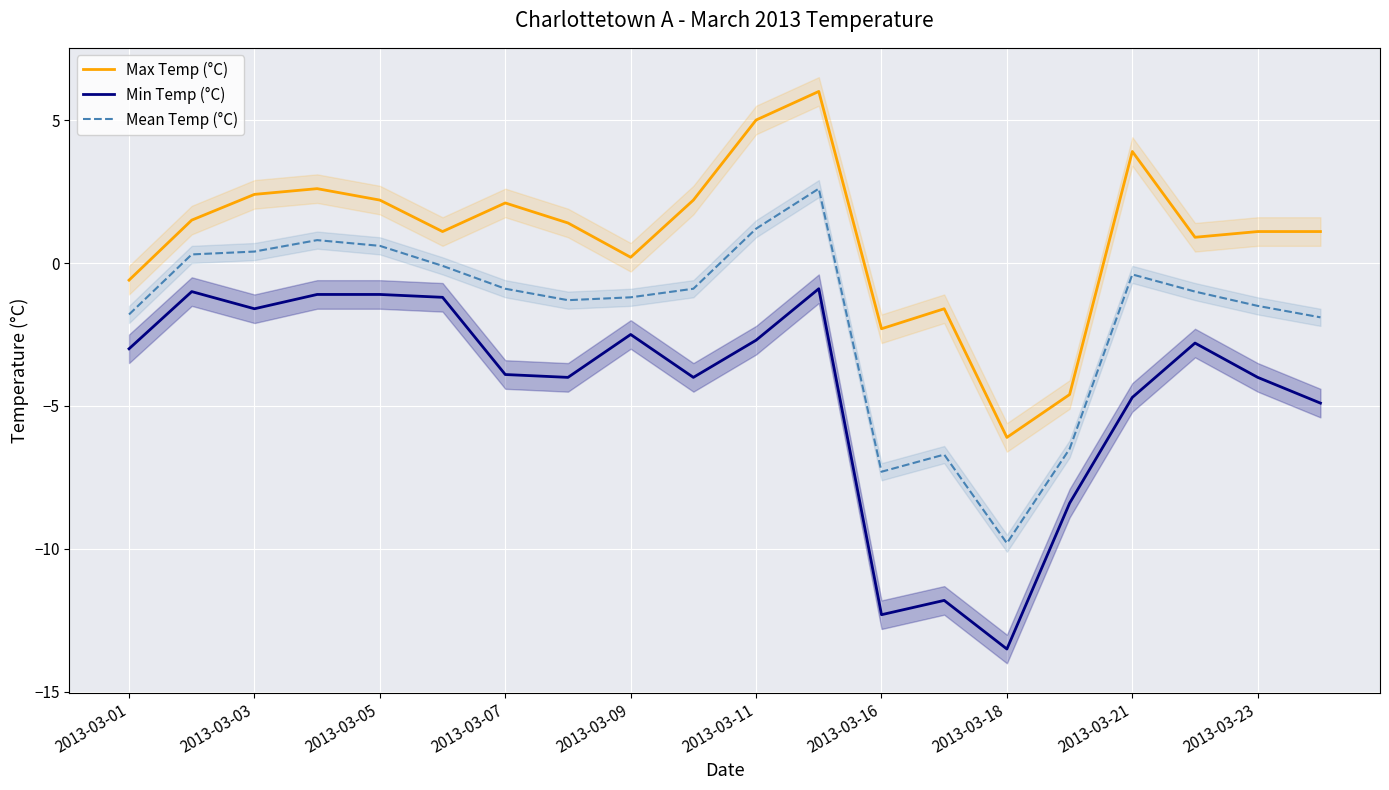

List the series in order of their overall mean, highest first.

Max Temp (°C), Mean Temp (°C), Min Temp (°C)